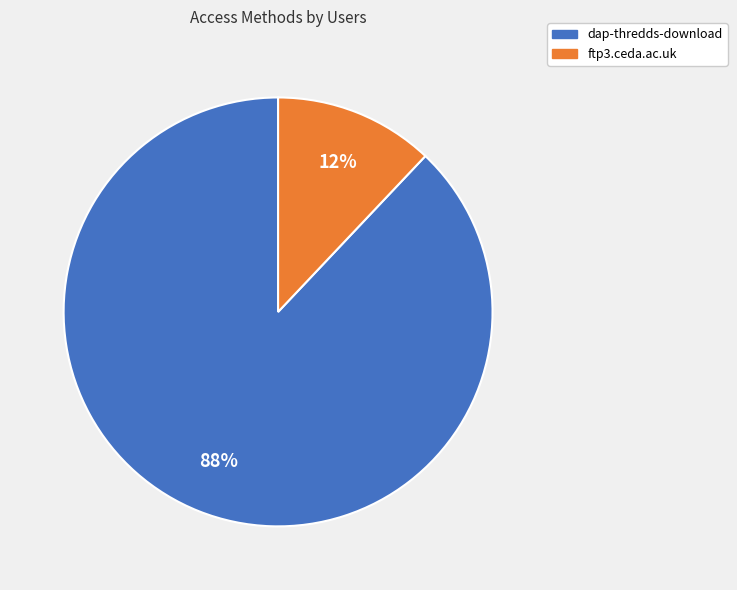

Is ftp3.ceda.ac.uk the majority of the pie?

No